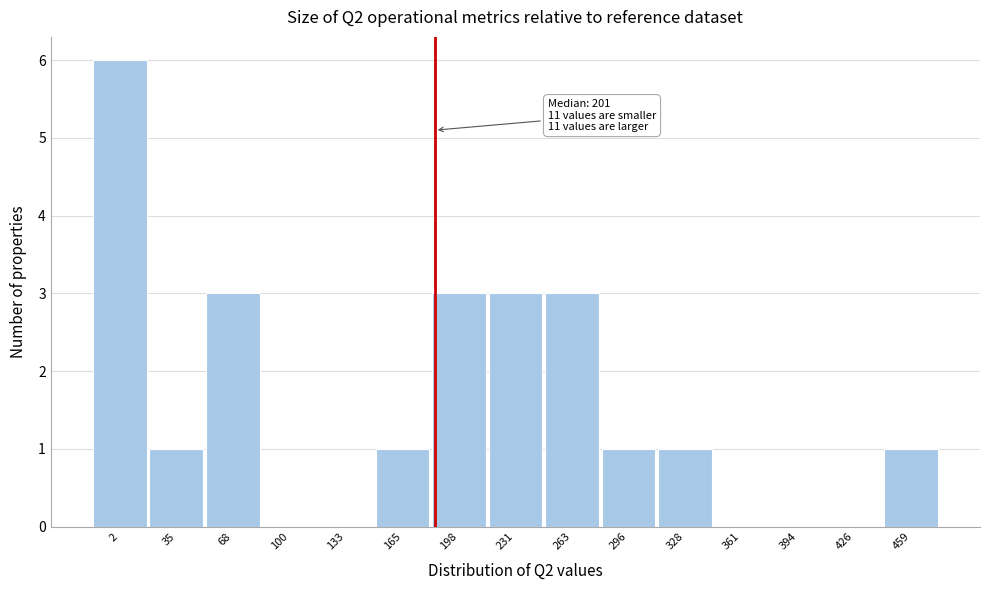

Reading left to right, list all the values displayed in this chart.

2=6	35=1	68=3	100=0	133=0	165=1	198=3	231=3	263=3	296=1	328=1	361=0	394=0	426=0	459=1